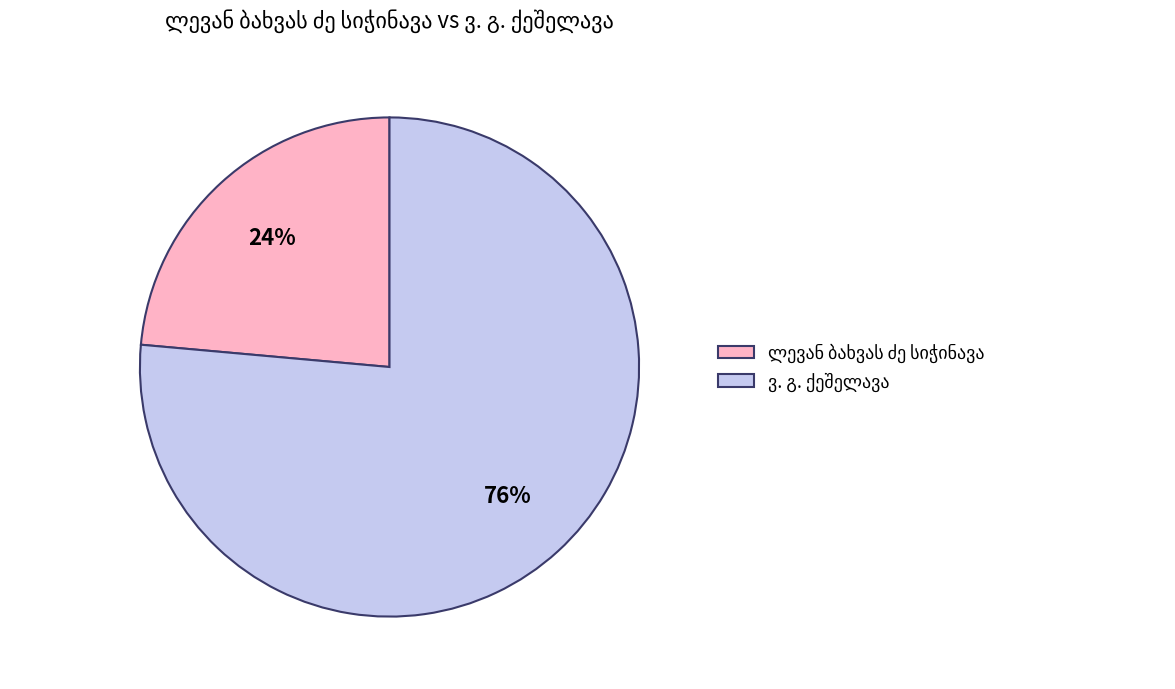

To the nearest percent, what is the average slice percentage?

50%